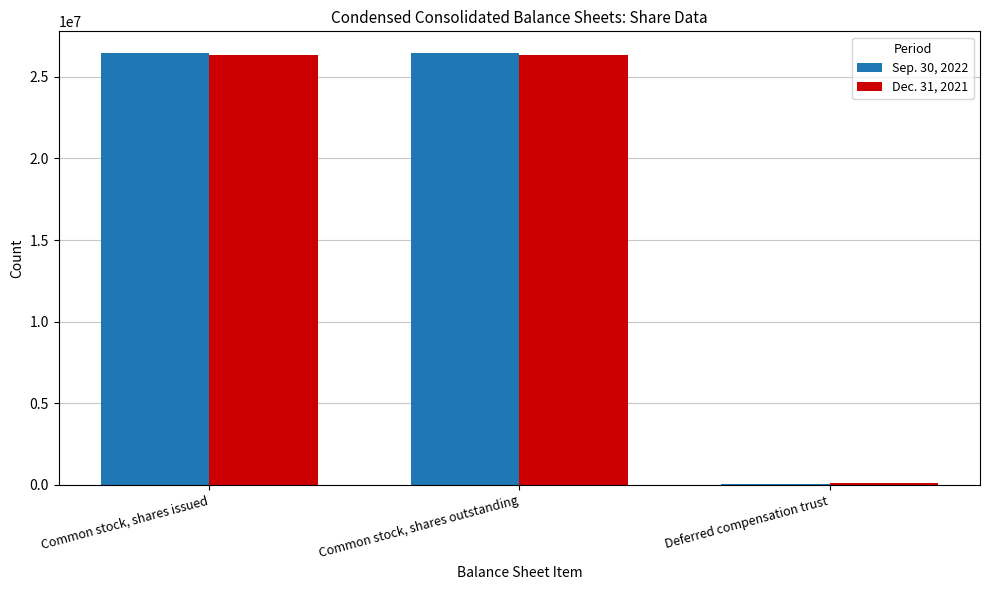

How many distinct data groups are displayed?

2